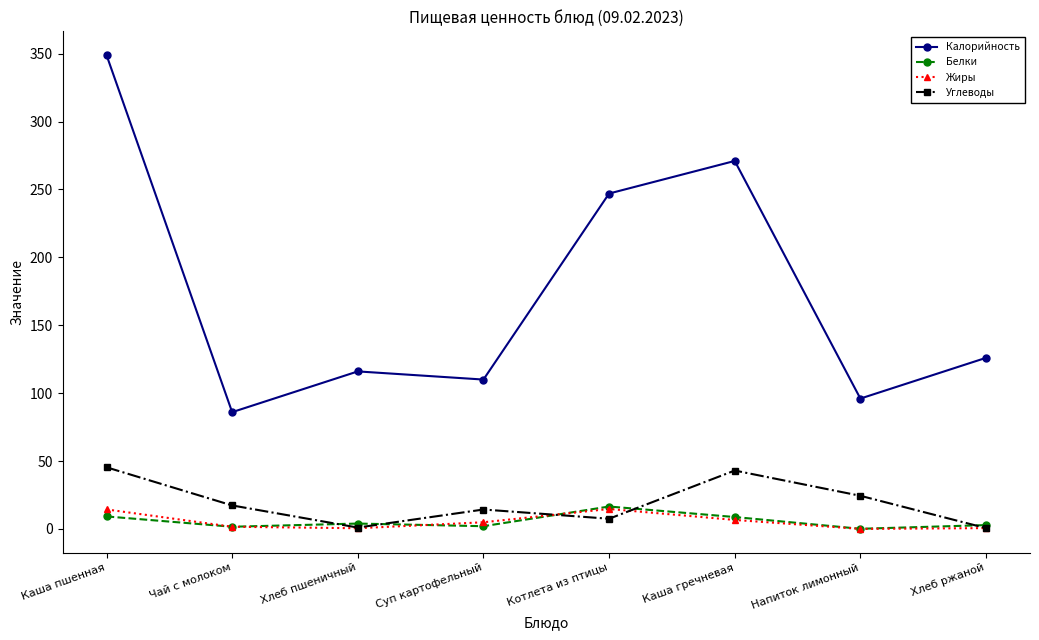

What is the label of the 7th point from the left?

Напиток лимонный